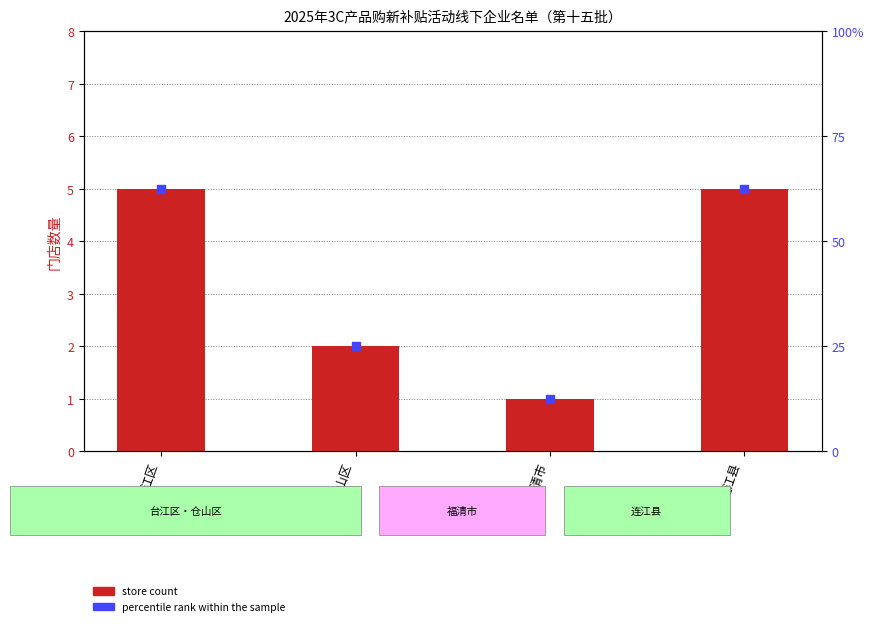

Which series reaches the maximum Y coordinate?

percentile rank within the sample